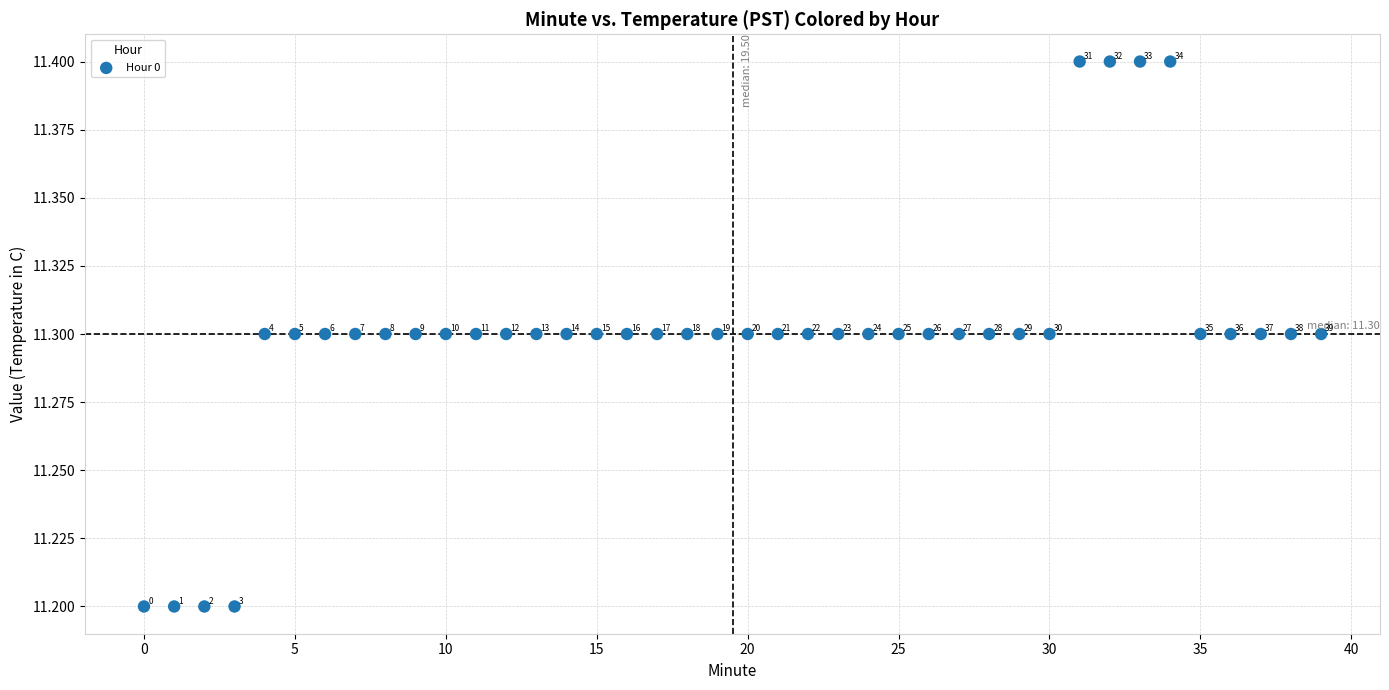

What Y value in the scatter plot is closest to 11?

11.2